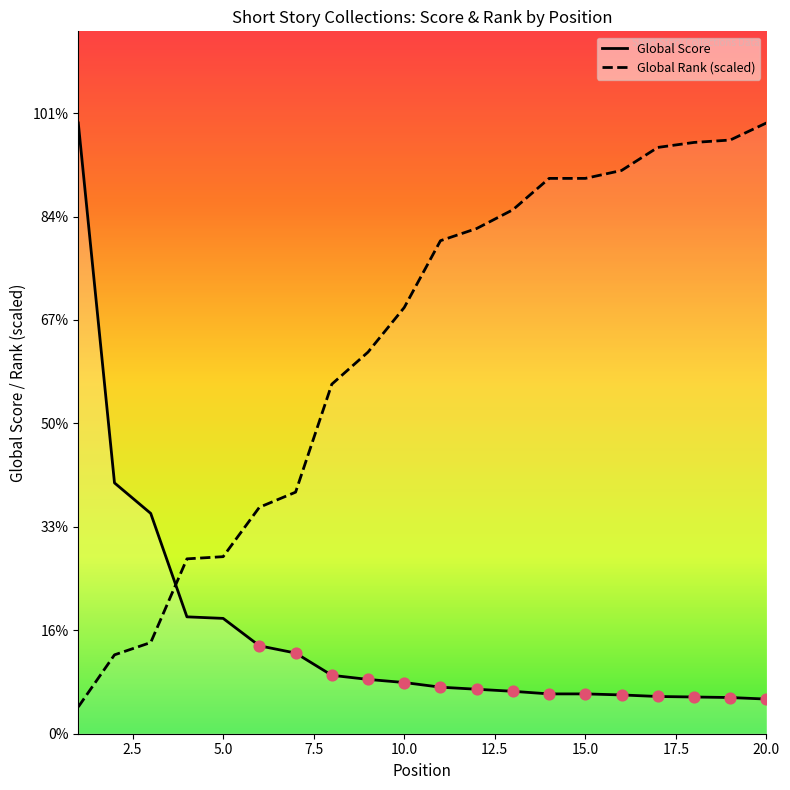

Is the value of Global Score at 17 greater than the value of Global Rank (scaled) at 15.0?

No